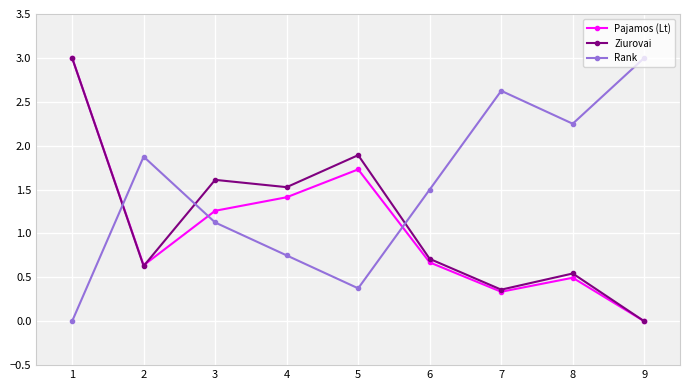

At which category does Pajamos (Lt) reach its first local valley?

2